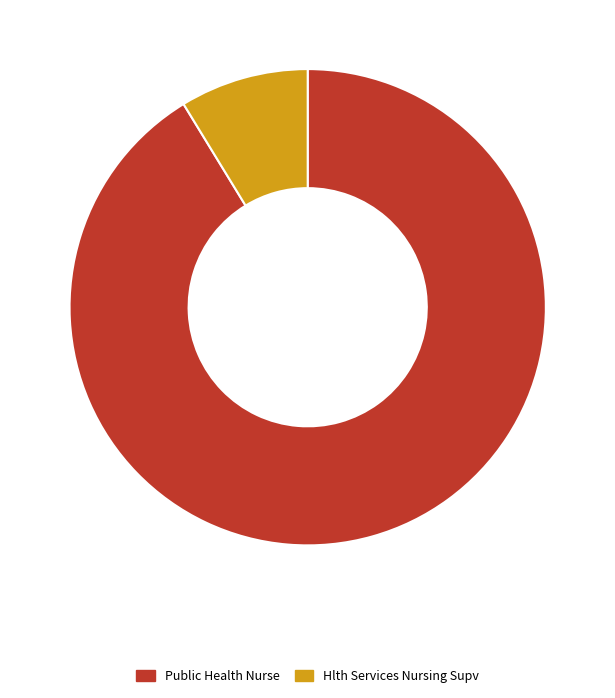

What is the largest slice in the pie chart?

Public Health Nurse